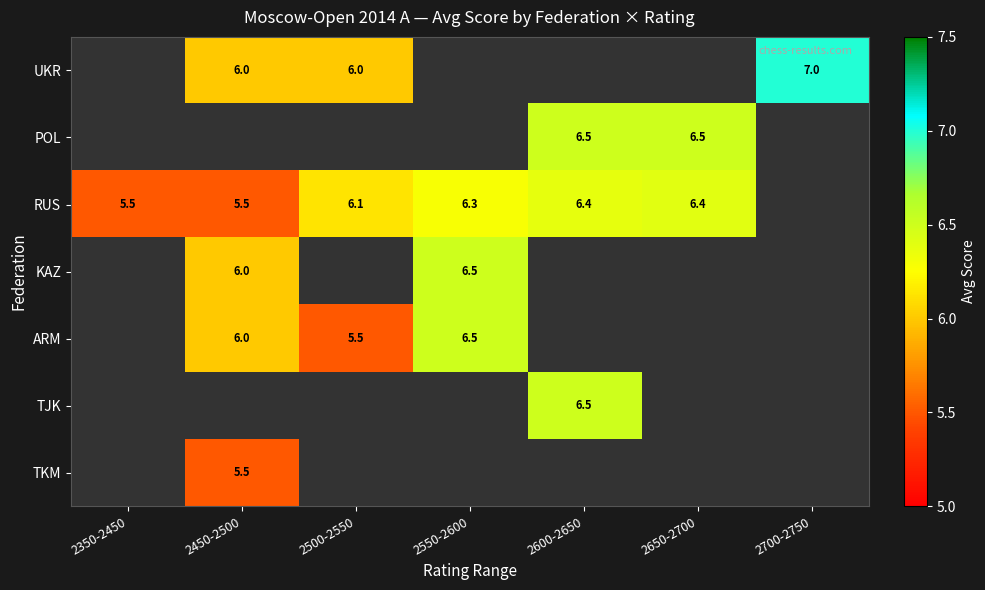

The value of ARM at 2500-2550 is 9.8. True or false?

False